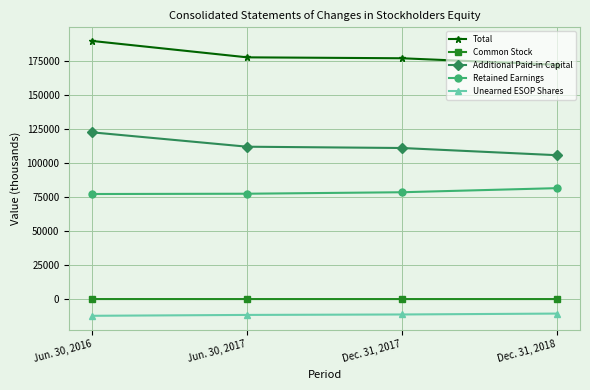

How many lines are shown in the chart?

5